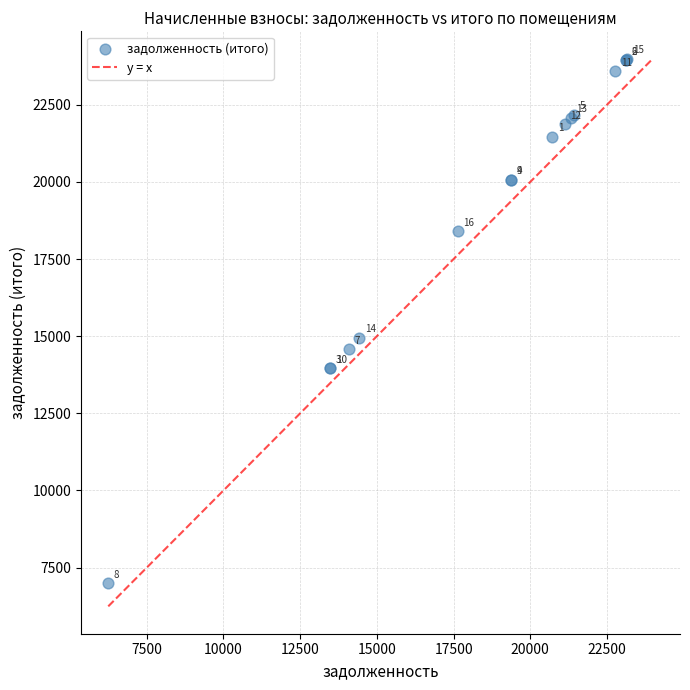

What Y value in the scatter plot is closest to 15494?

14943.8